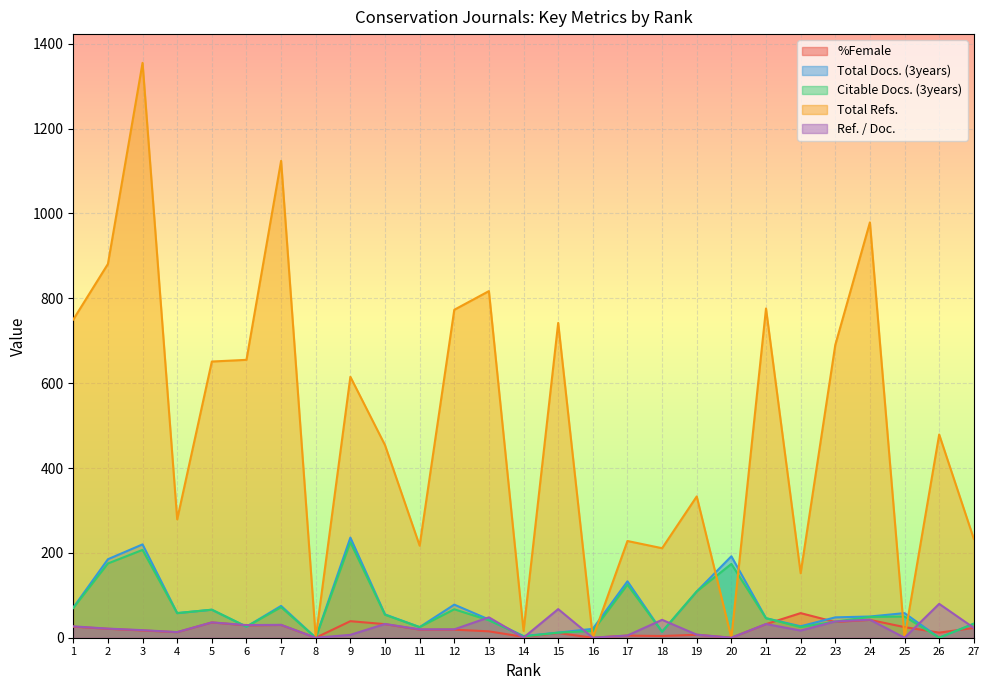

Which category has the lowest value across all series?

8